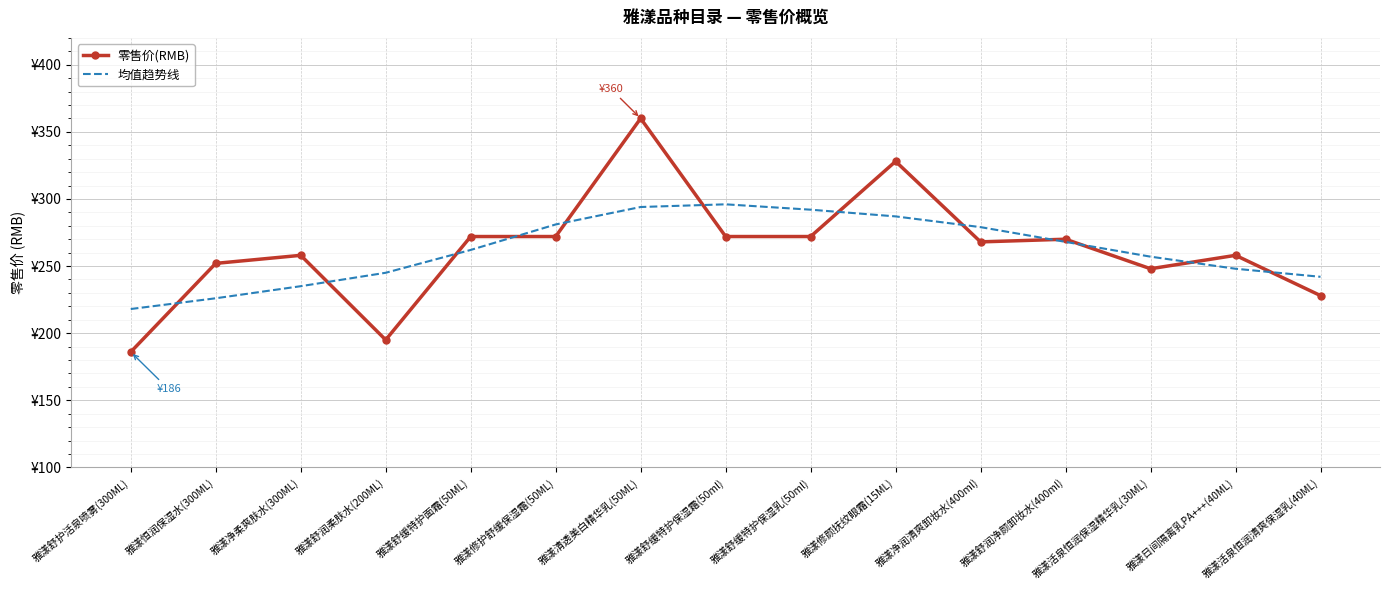

What are all the series names shown in the legend?

零售价(RMB), 均值趋势线